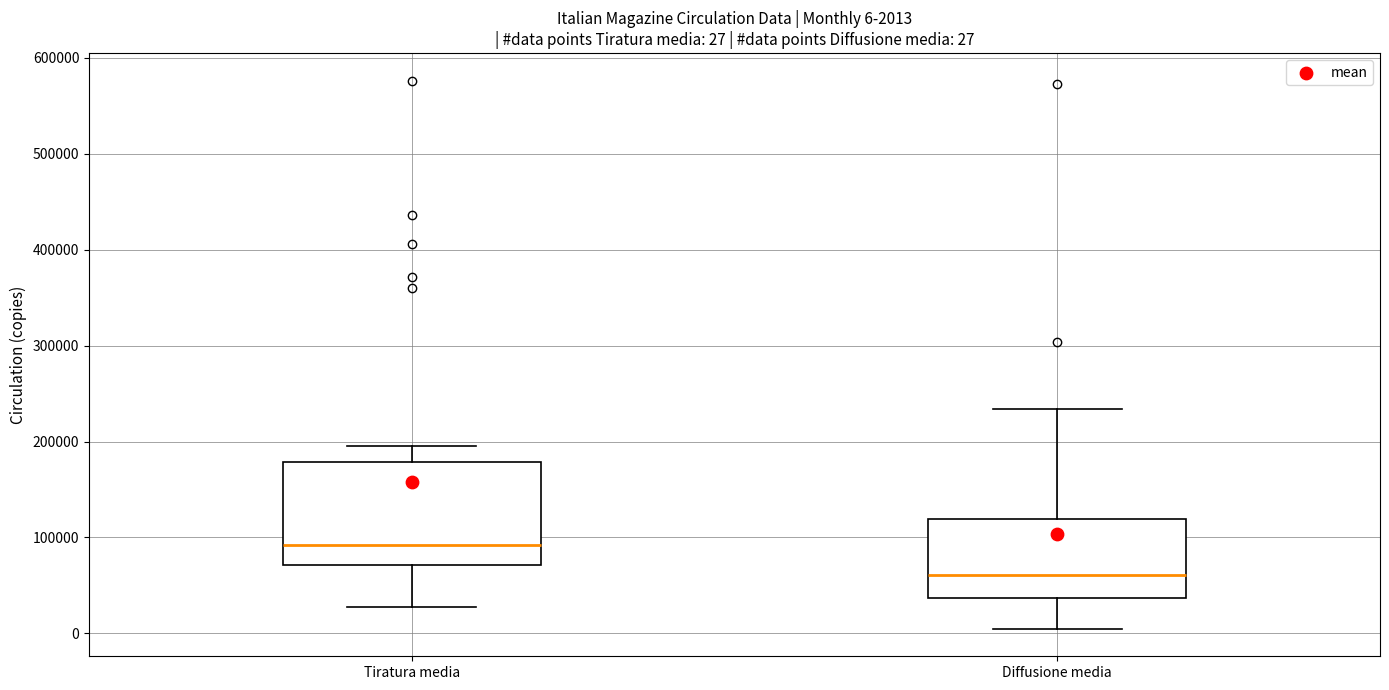

Which box has the lowest median line?

Diffusione media